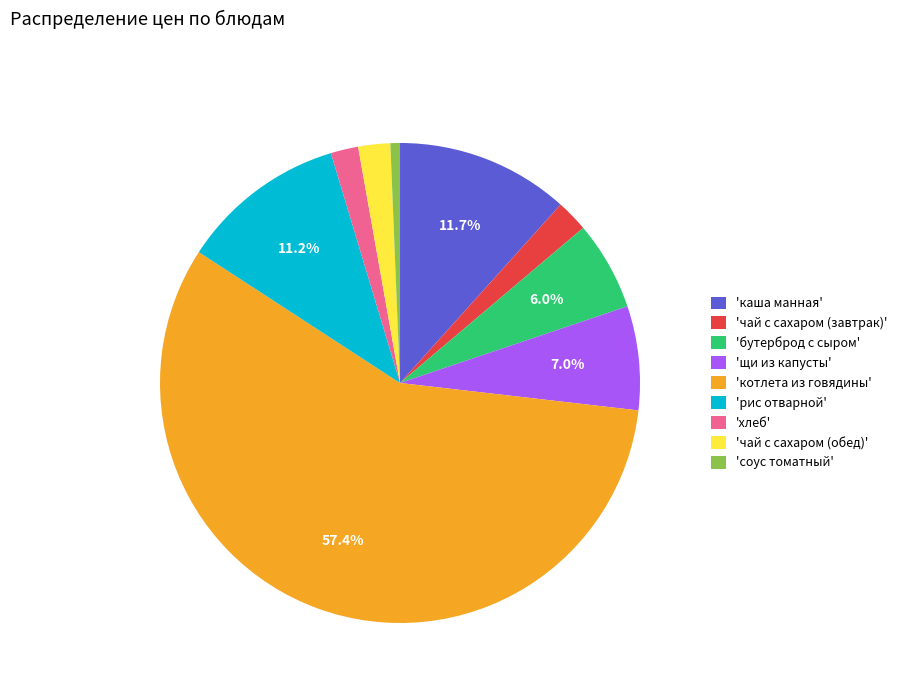

Which has a higher value, 'чай с сахаром (завтрак)' or 'соус томатный'?

'чай с сахаром (завтрак)'